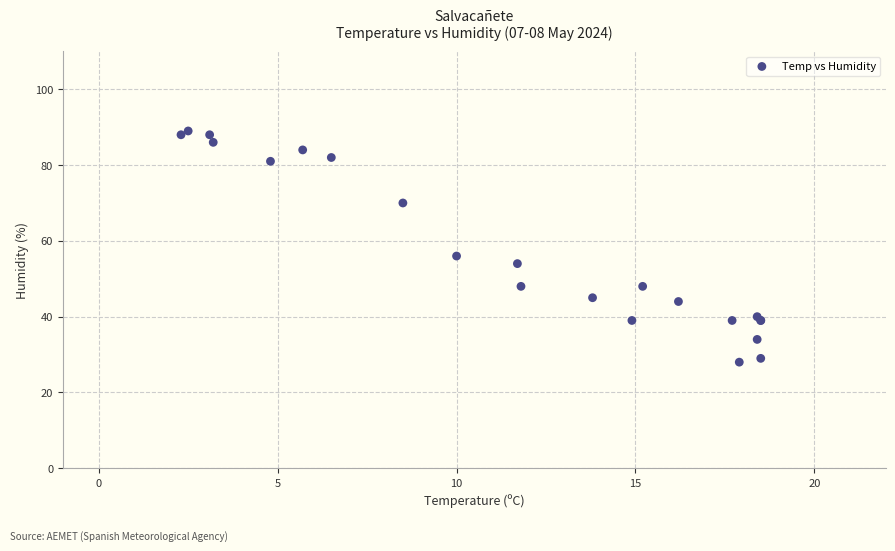

What Y value in the scatter plot is closest to 58?

56